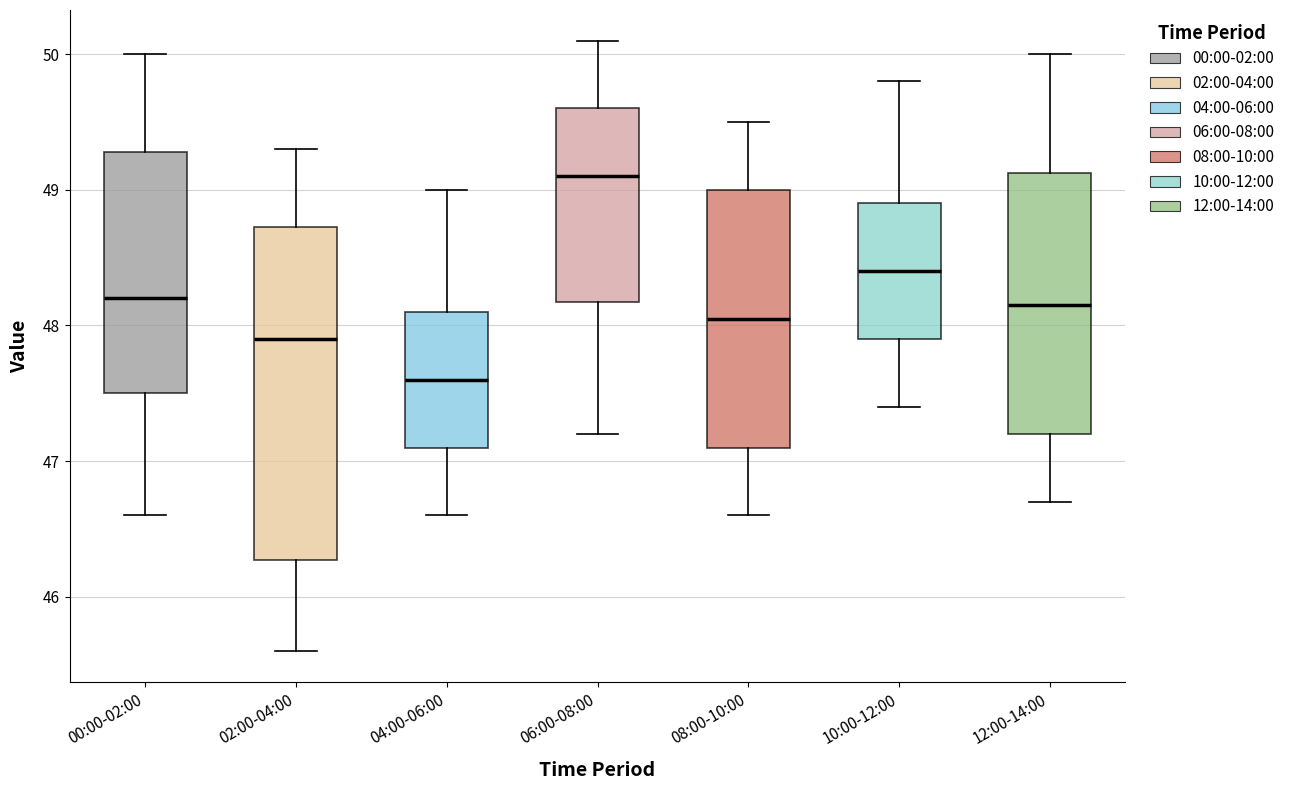

Where does the upper whisker of the box for 12:00-14:00 end on the y-axis? The values are not printed on the chart, so give them approximately, as read against the axis.

50.0